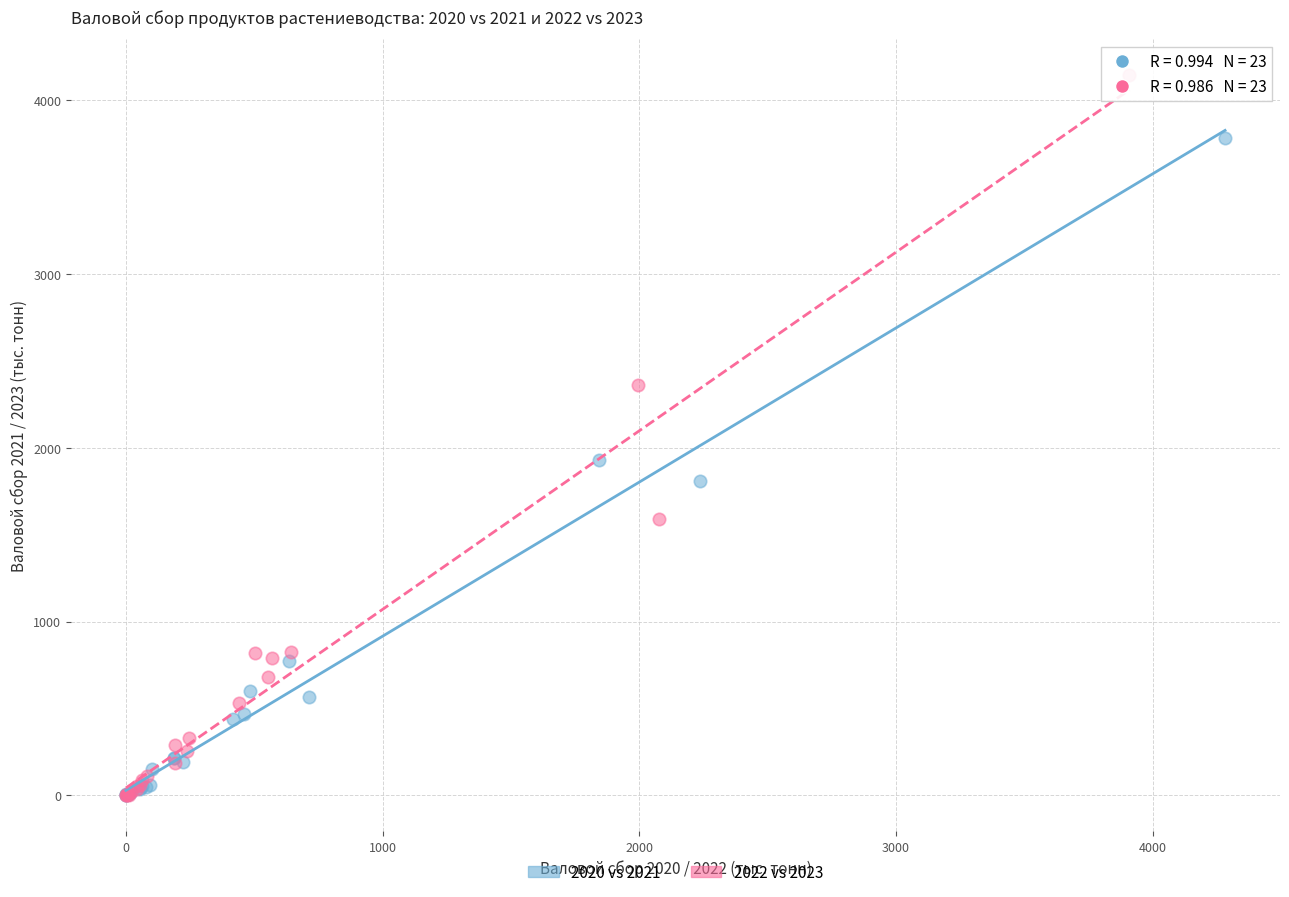

Which series has the largest Y range (max minus min)?

2022 vs 2023